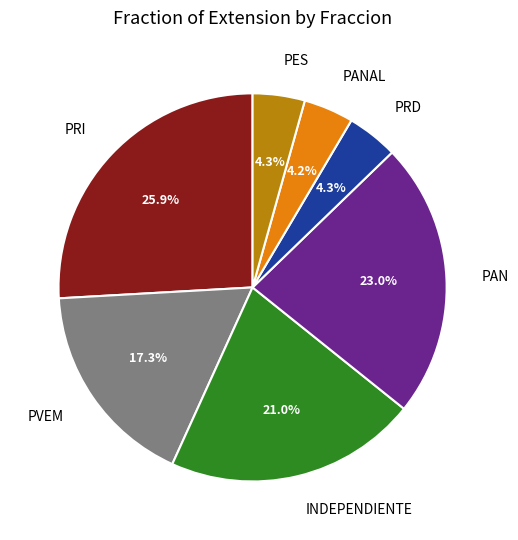

To the nearest percent, what portion does PRI represent?

26%